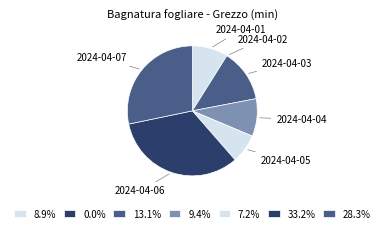

Which category has the biggest portion of the pie?

2024-04-06